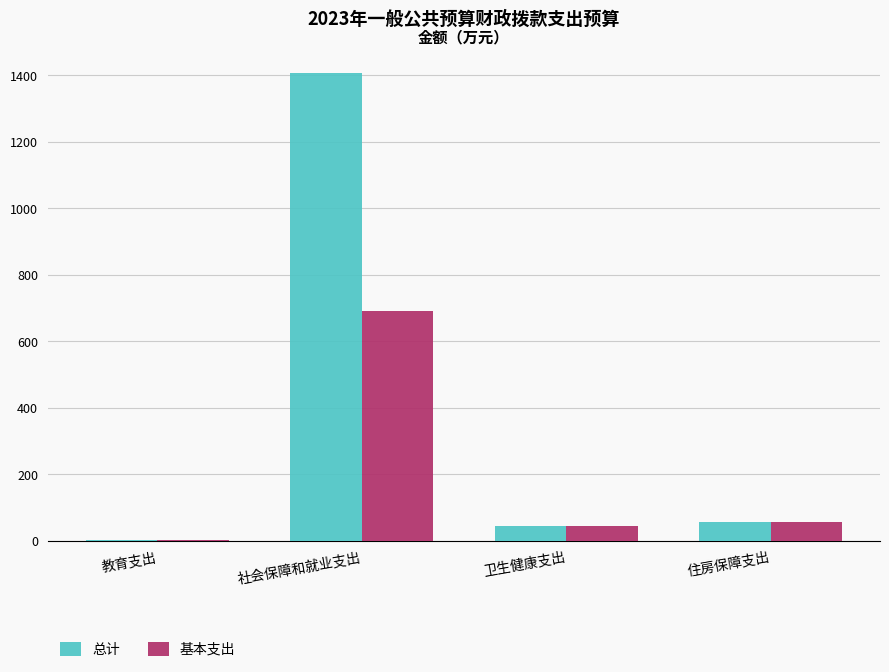

What is the greatest value displayed?

1406.7